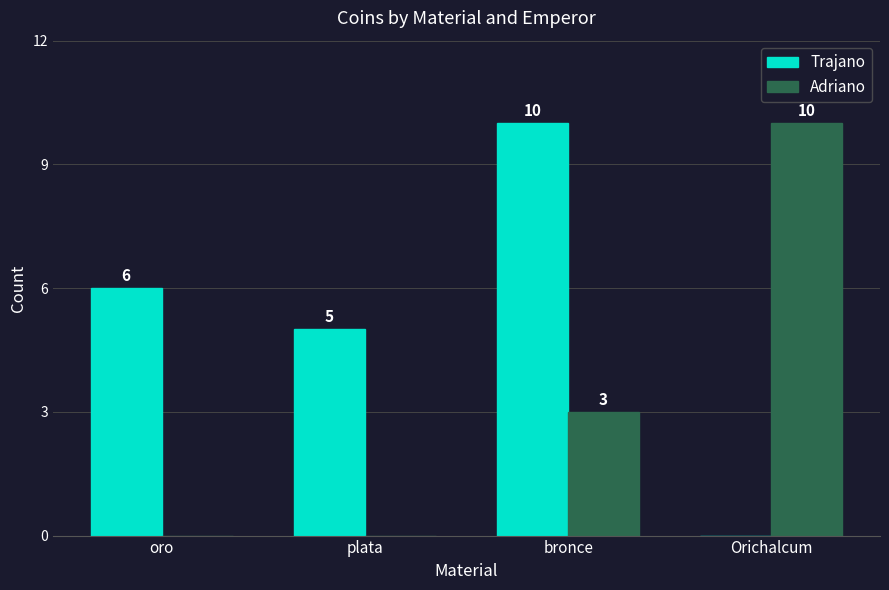

What is the sum of the Trajano values at Orichalcum and oro?

6